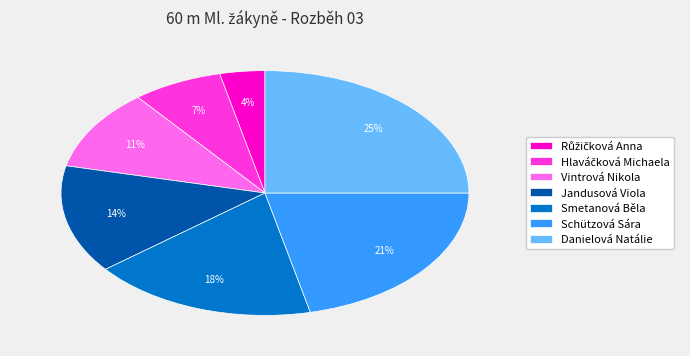

To the nearest percent, what portion does Vintrová Nikola represent?

11%